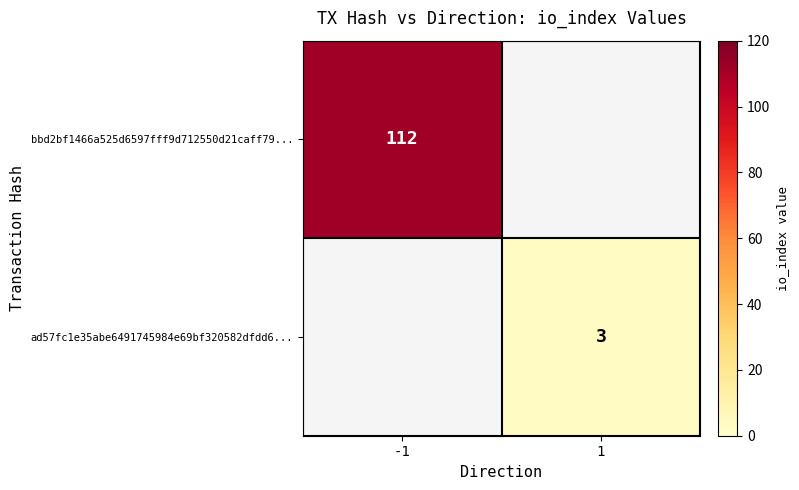

What is the minimum value shown in the chart?

3.0